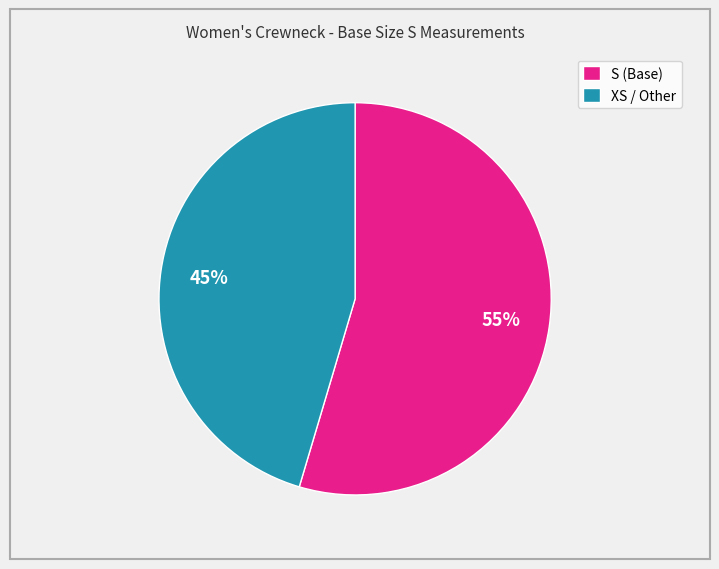

Is there a majority slice in this chart?

Yes